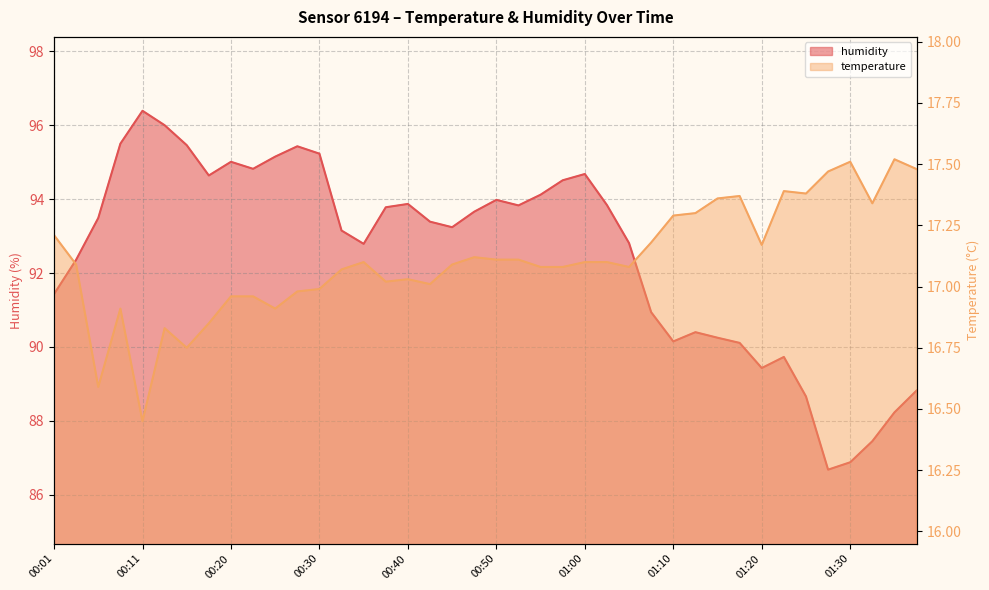

How many interior local valleys does the temperature series have?

10